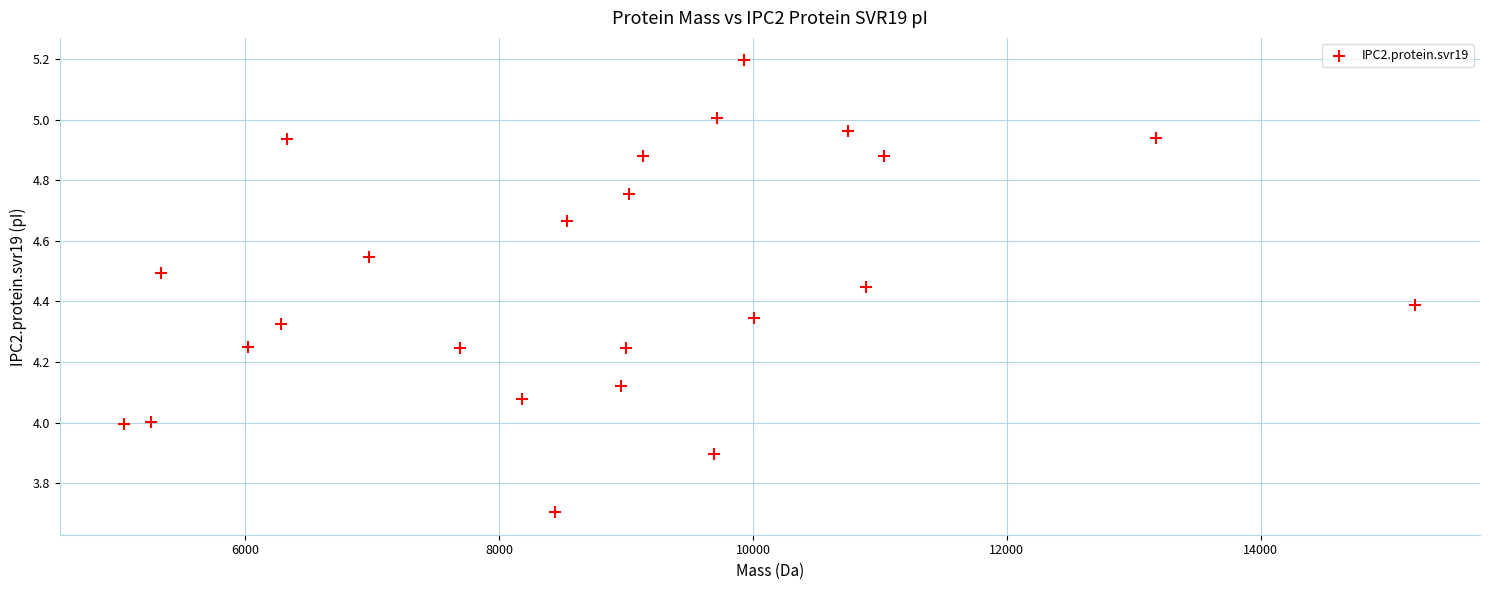

What is the range of X values (max minus min)?

10173.8